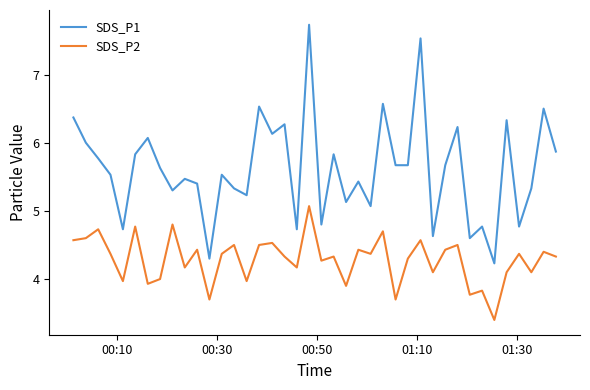

What is the sum of all SDS_P1 values?

224.5